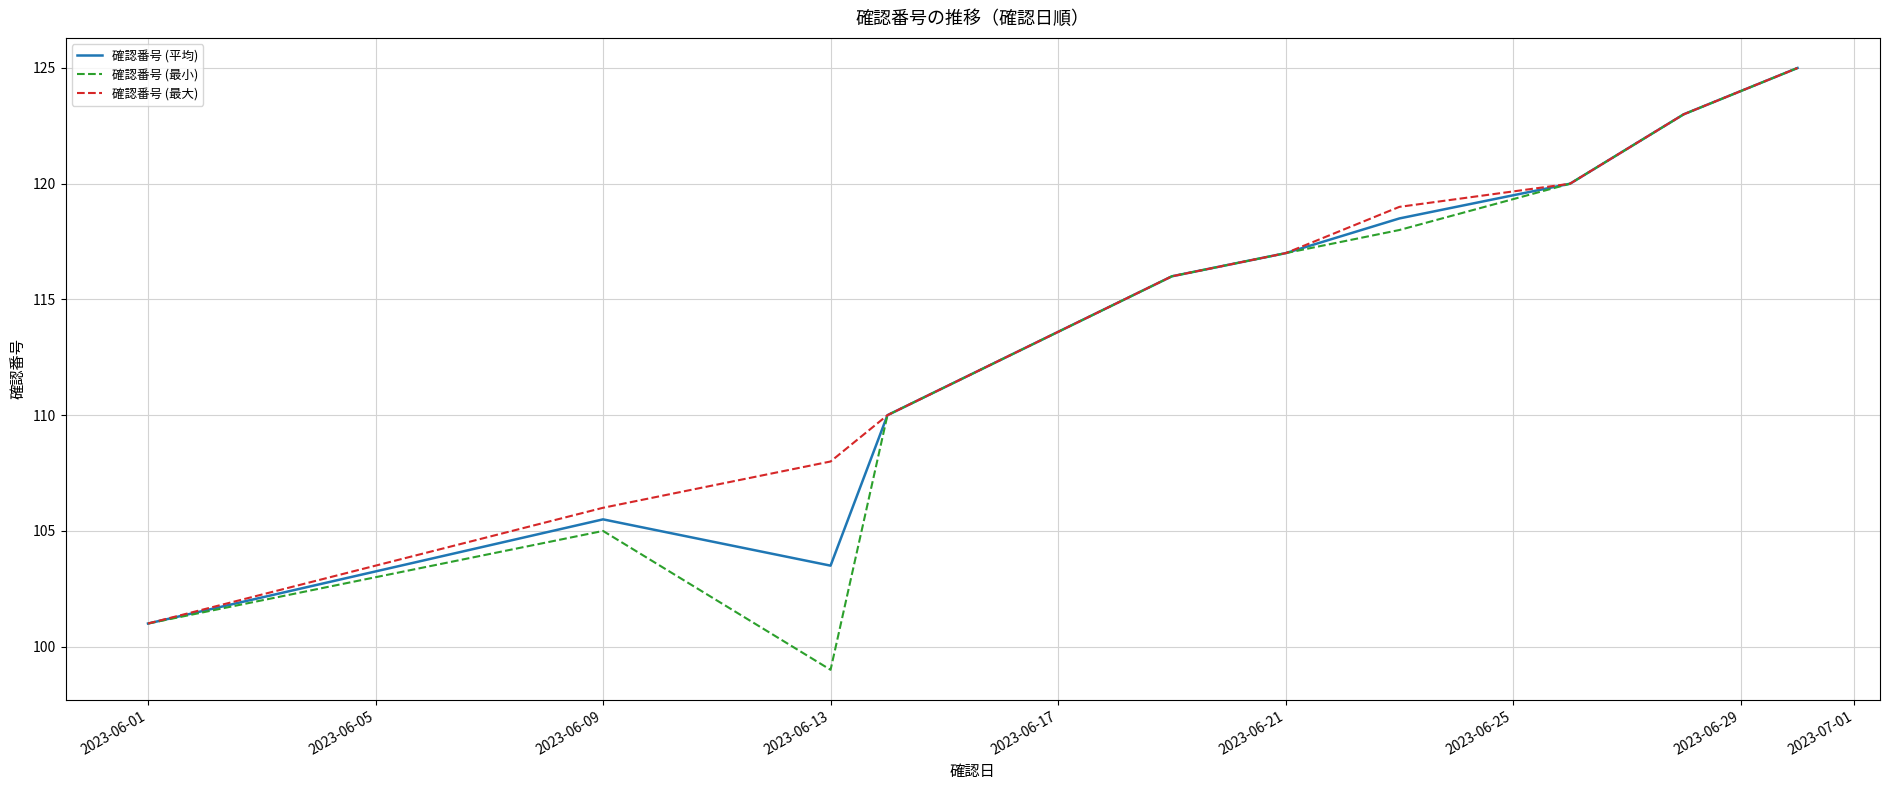

What is the smallest value displayed?

99.0